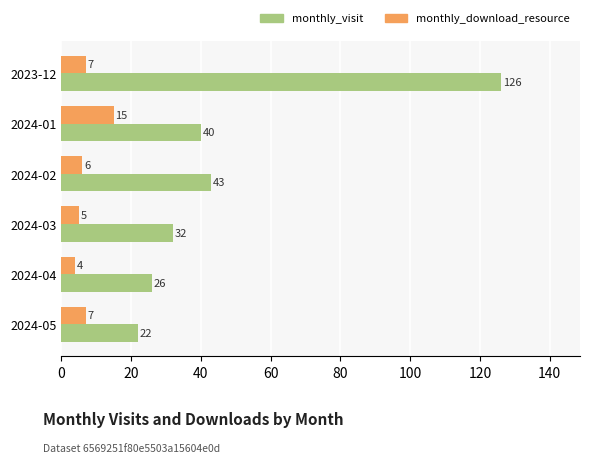

What is the difference between the maximum and second lowest values in the monthly_visit series?

100